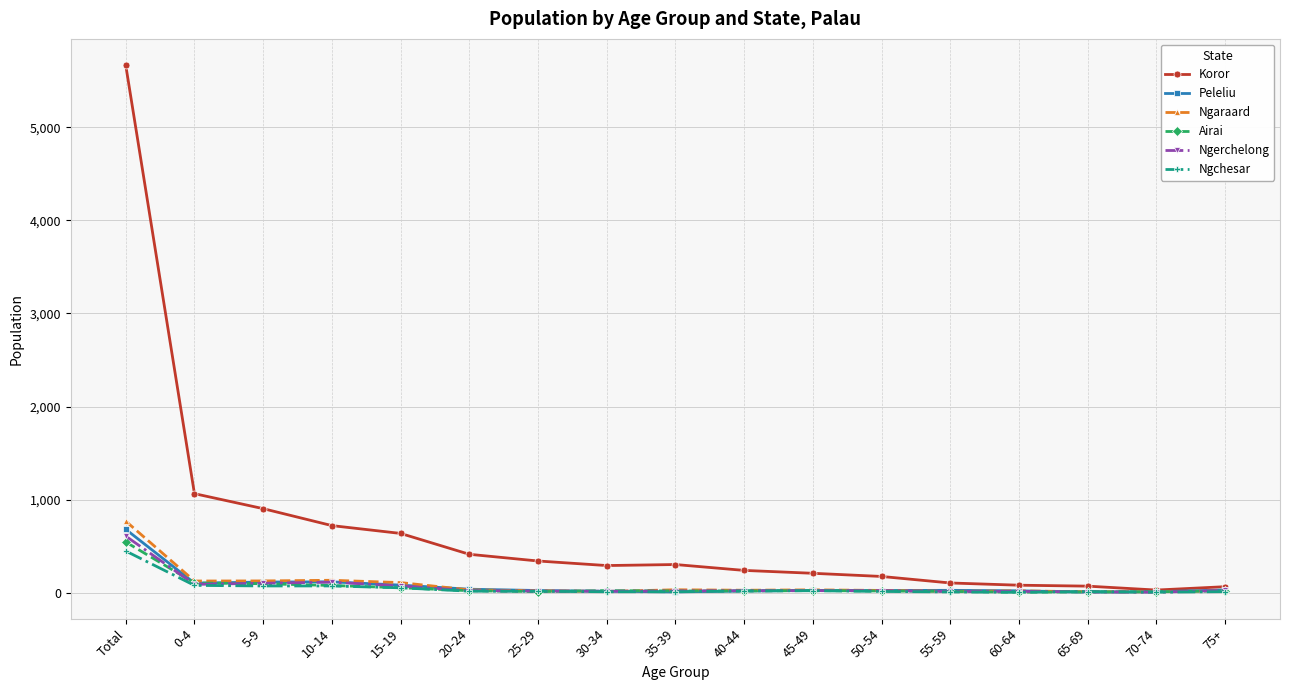

Which series has the largest total across all categories?

Koror